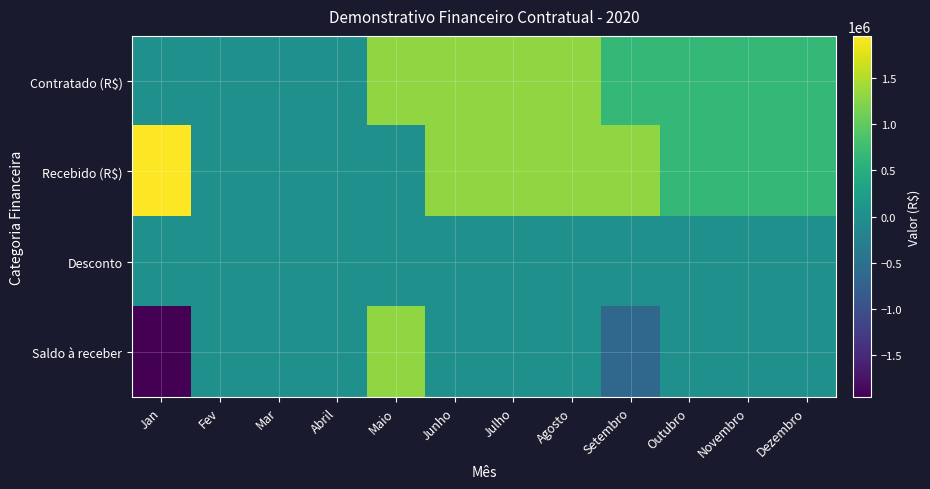

Rank the series at Julho from lowest to highest value.

Desconto, Saldo à receber, Contratado (R$), Recebido (R$)